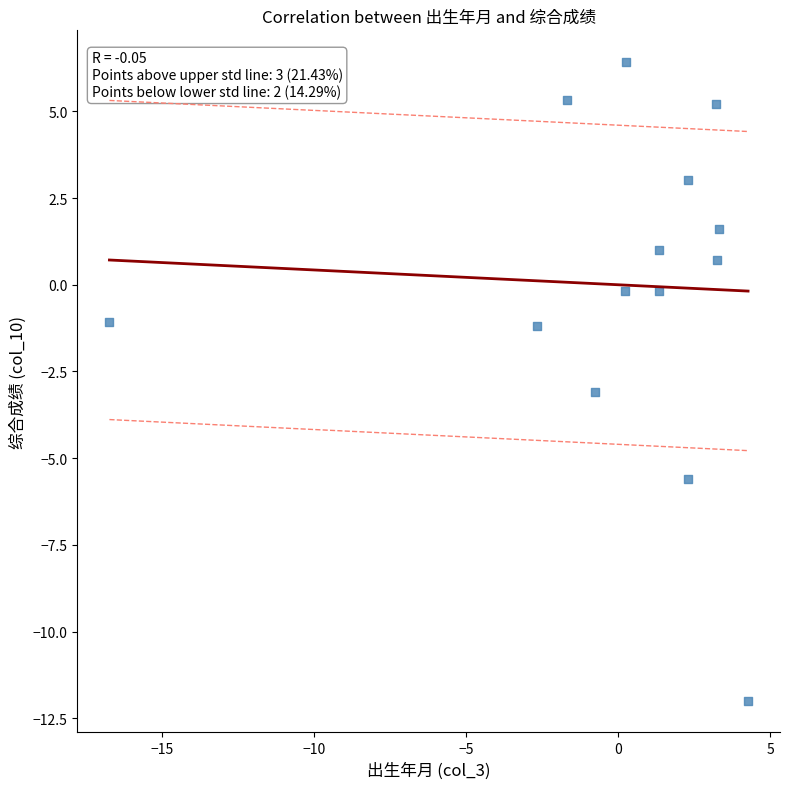

What is the range of X values (max minus min)?

21.0